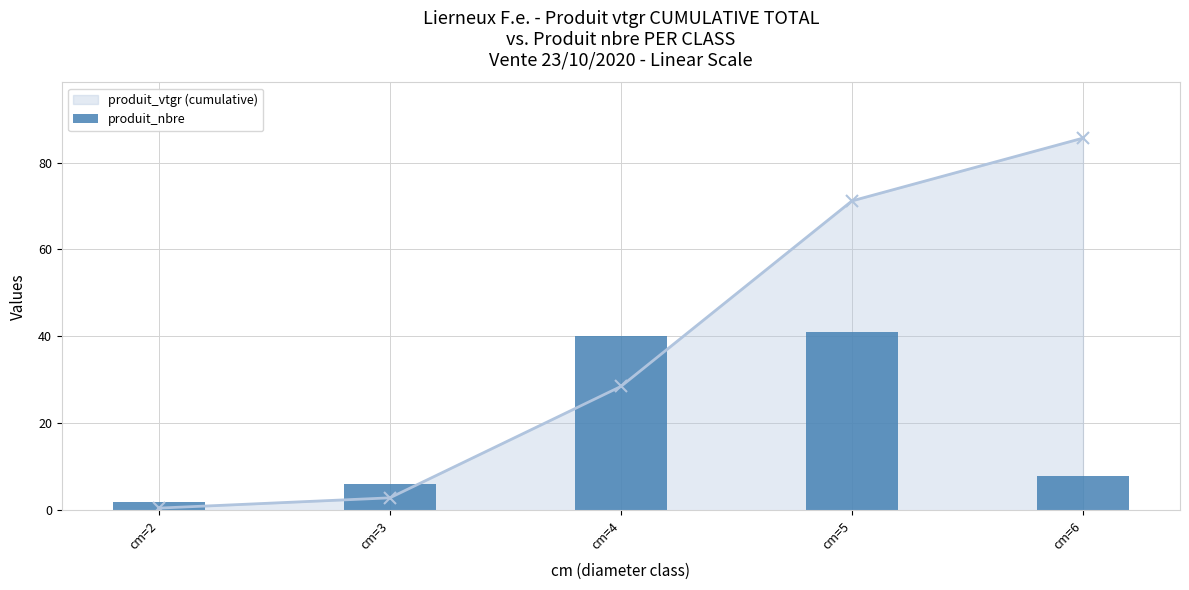

True or false: produit_vtgr (cumulative) has more than 0 interior local peaks.

False